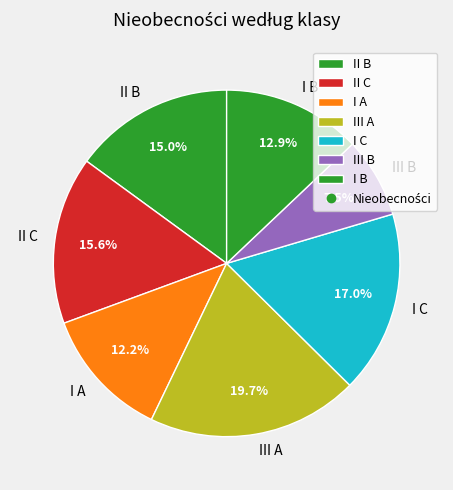

What percentage is the II B slice, to the nearest percent?

15%